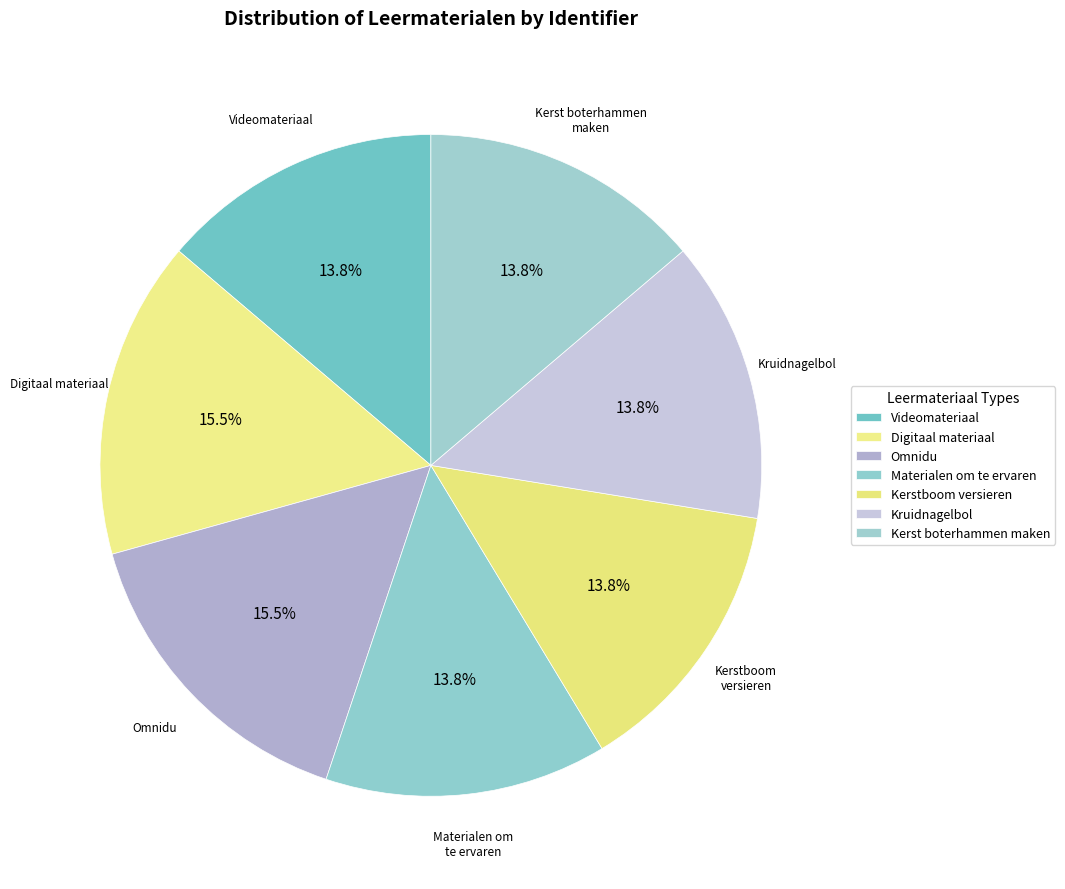

What is the smallest slice in the pie chart?

Videomateriaal